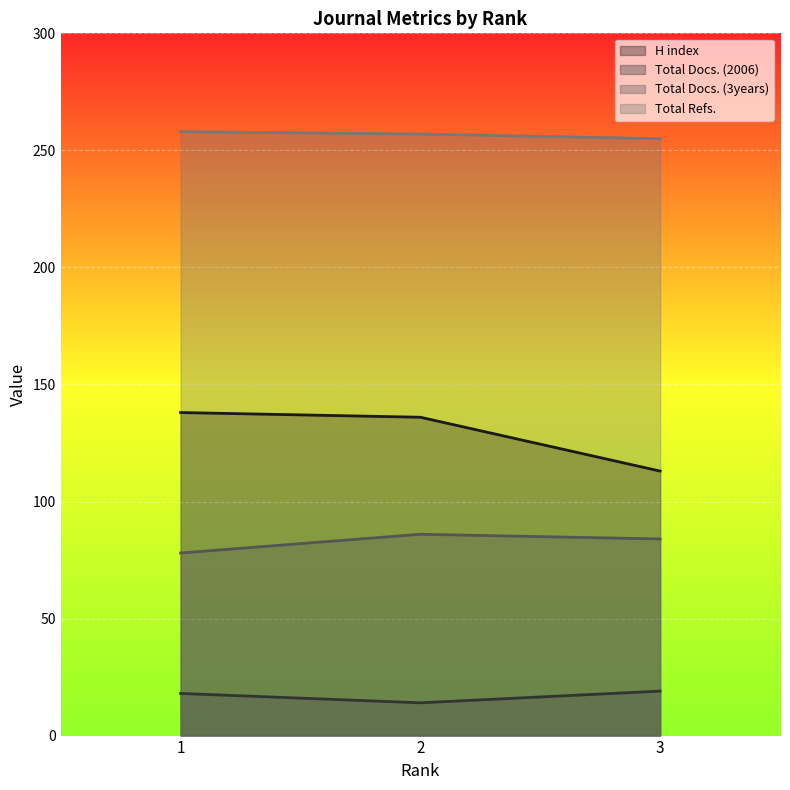

What is the value of the H index point at the 3rd from the left?

113